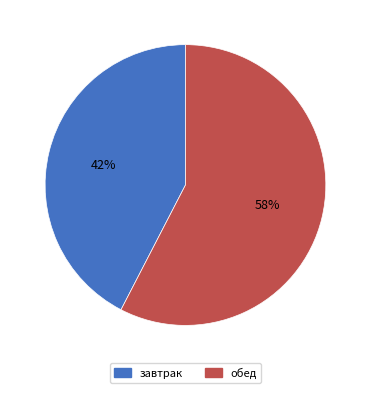

How many segments does this pie chart have?

2